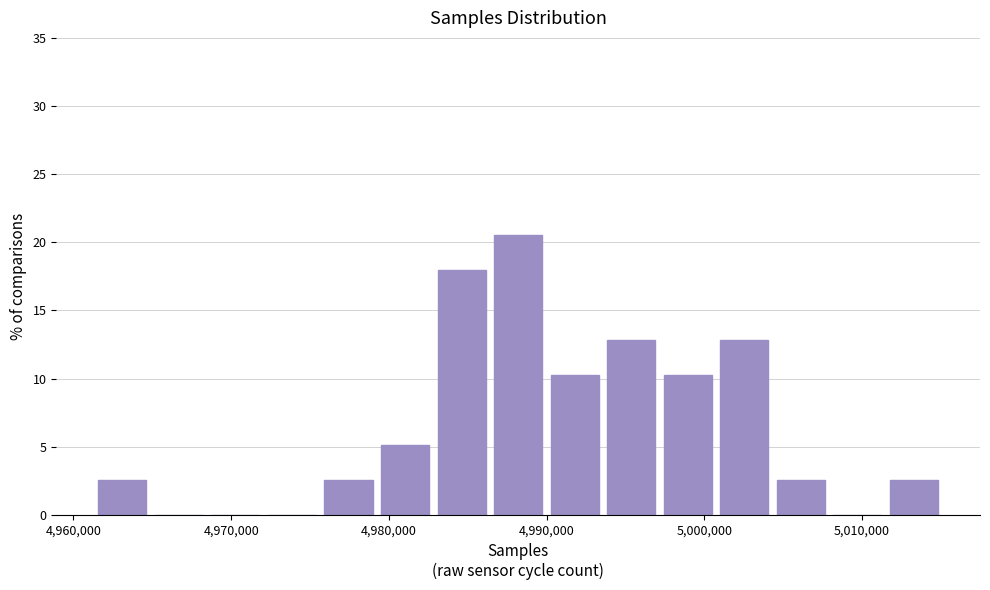

Around what value on the x-axis is the tallest bar? Give the approximate position of its centre, as read against the axis.

4988000